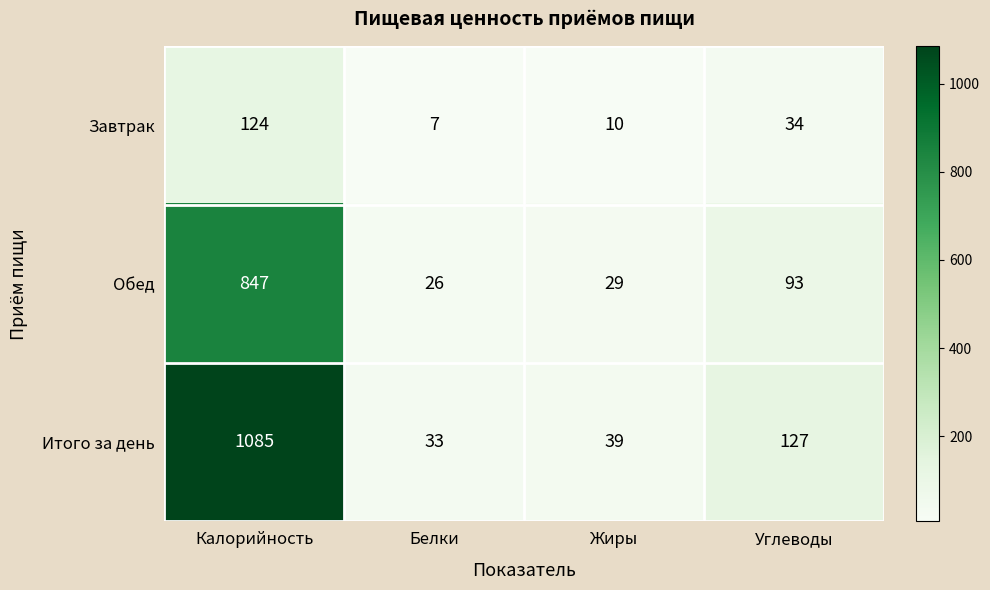

Which series has the largest total across all categories?

Итого за день